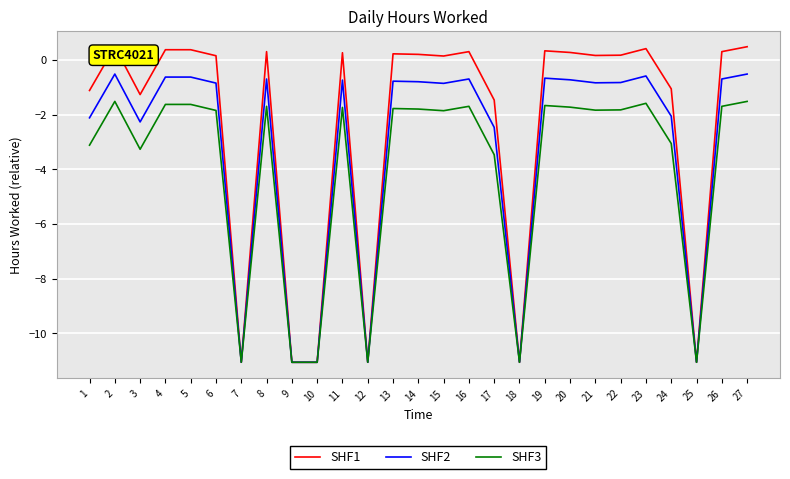

What are all the series names shown in the legend?

SHF1, SHF2, SHF3